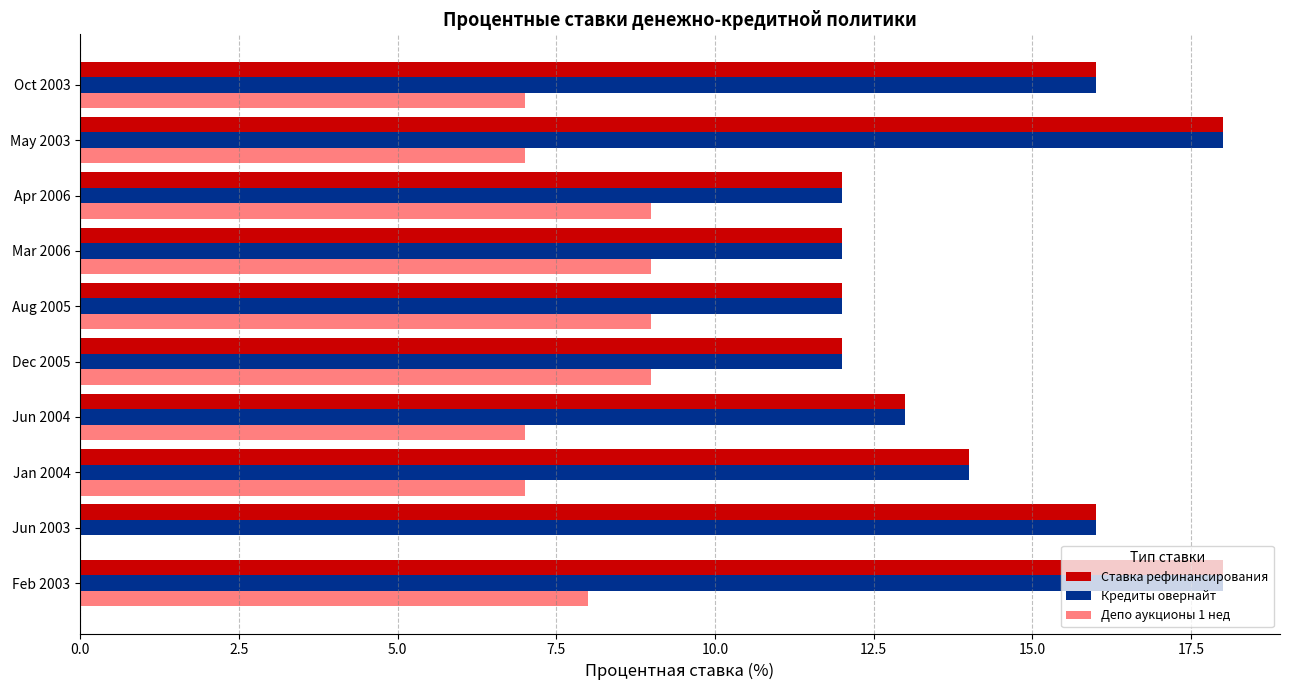

True or false: Ставка рефинансирования has a value of 7 at Mar 2006.

False